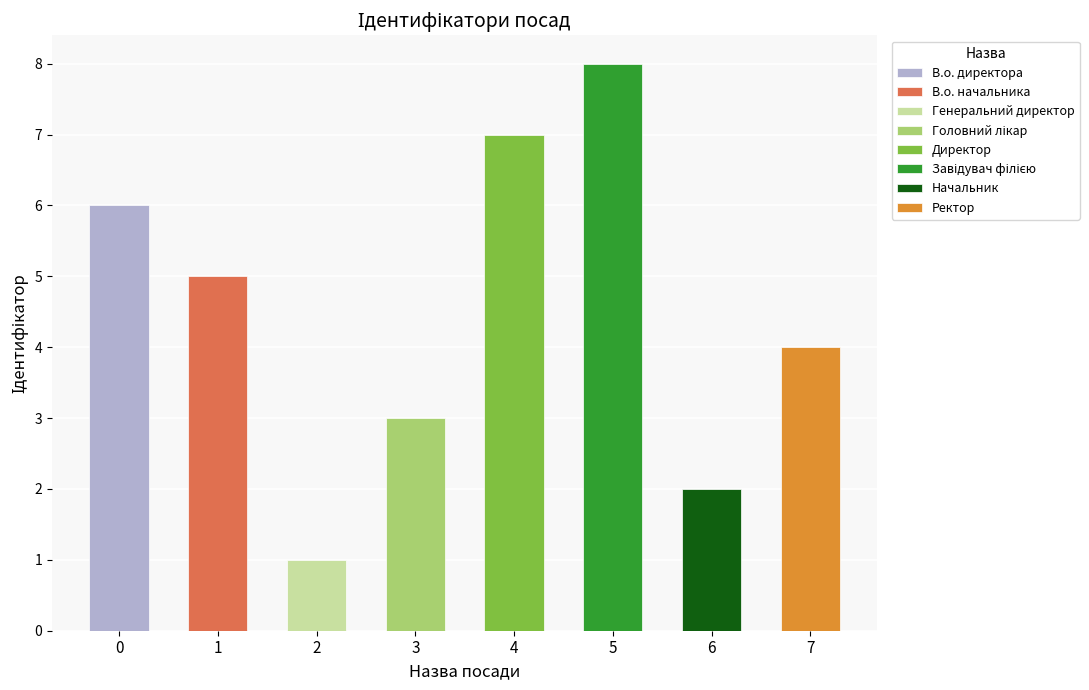

What is the sum of the values at Начальник and В.о. директора?

8